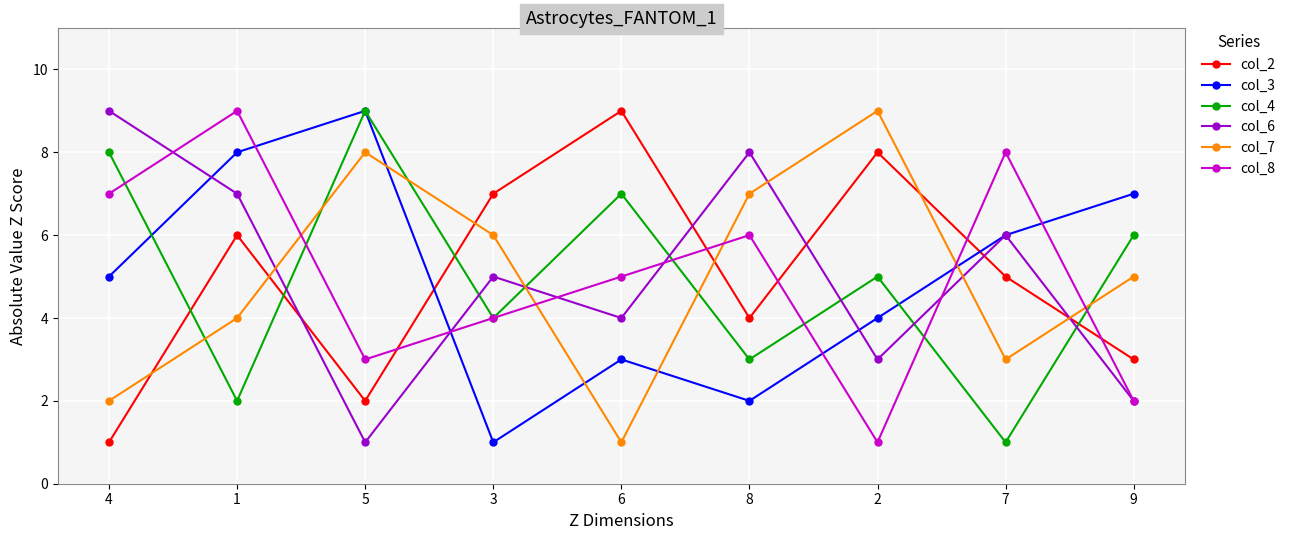

Does the chart display data point markers on the line(s)?

Yes